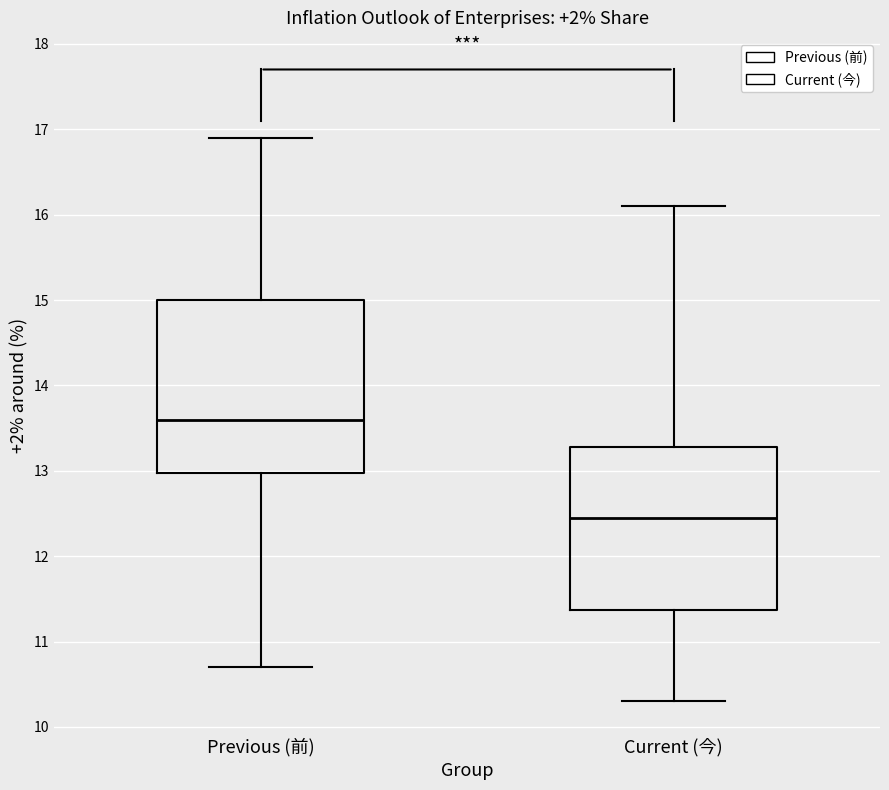

Comparing the boxes themselves (not the whiskers), which one is the tallest?

Previous (前)